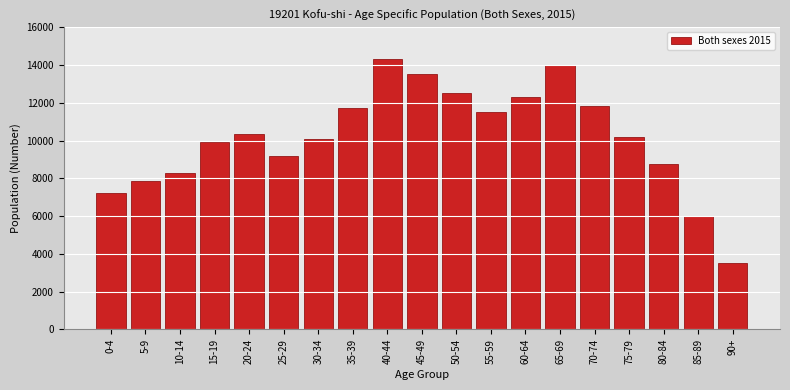

Reading left to right, what are all the values shown in this chart?

7209	7849	8278	9948	10322	9194	10092	11736	14319	13507	12521	11527	12317	14024	11848	10163	8734	6017	3520